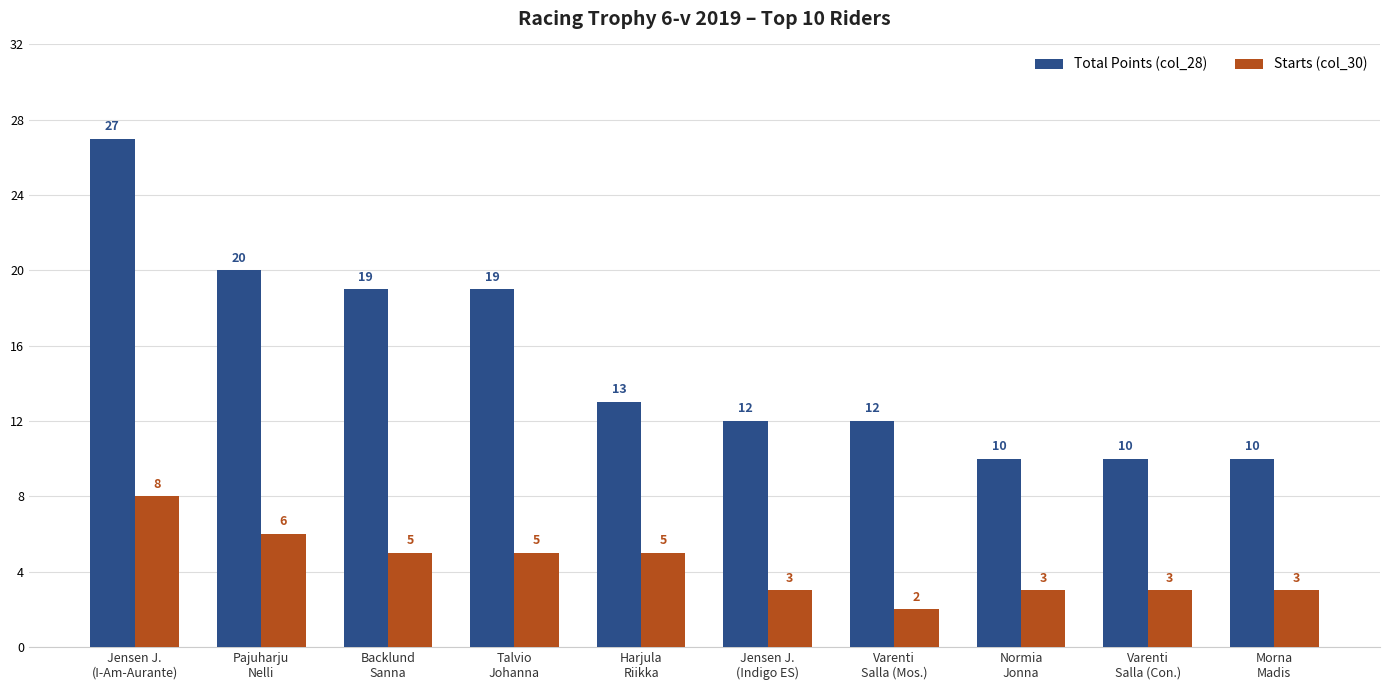

What is the minimum value for Starts (col_30)?

2